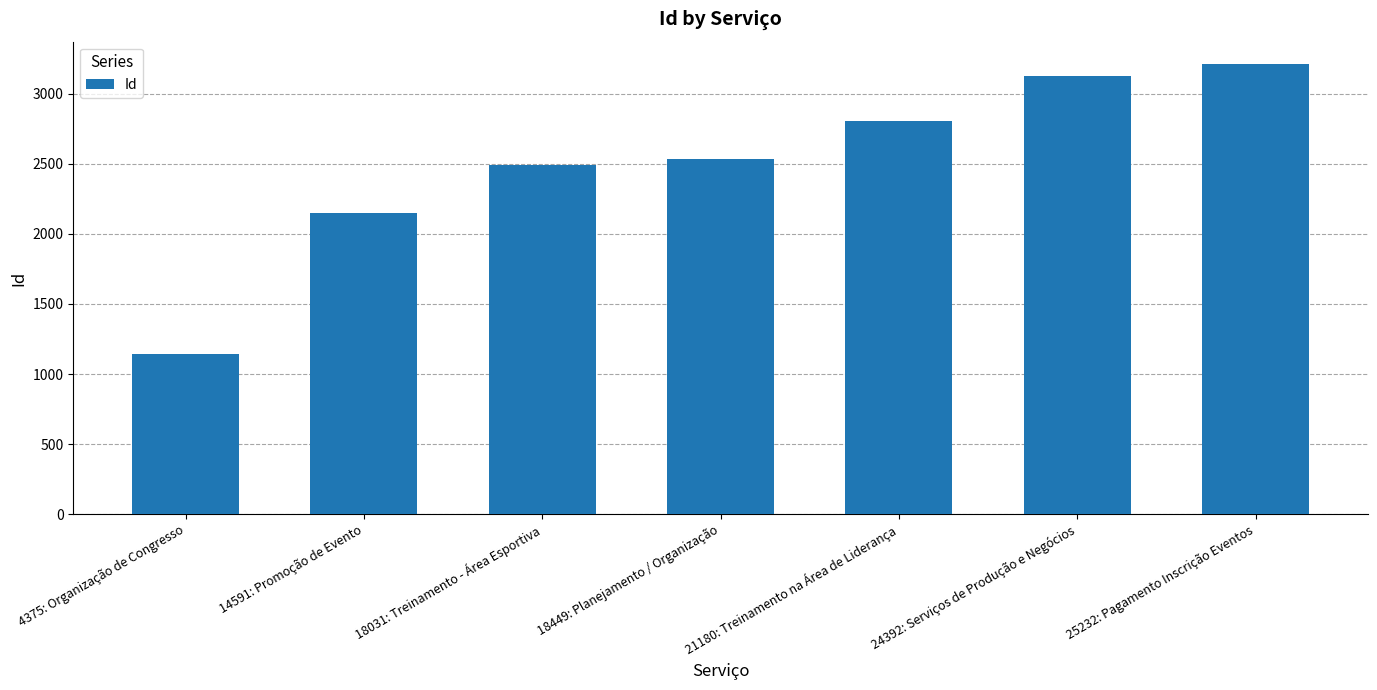

What is the sum of all values?

17458